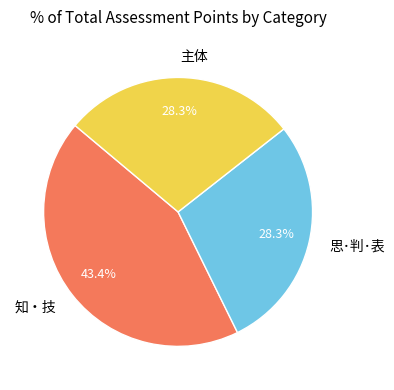

How many slices are in this pie chart?

3